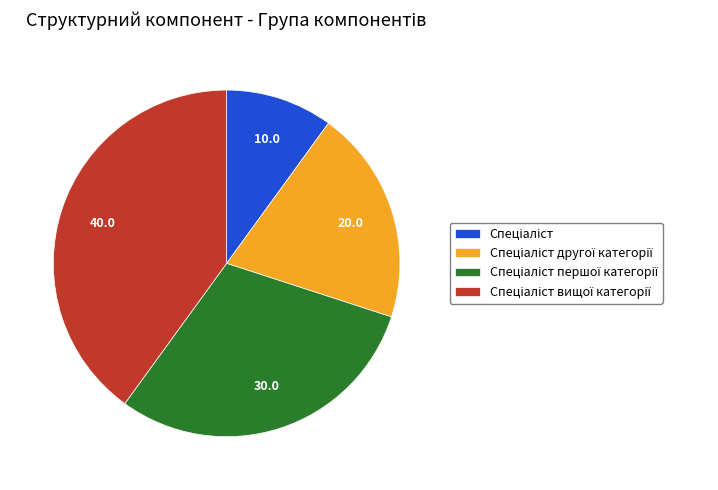

Is there any slice that represents more than half of the pie?

No